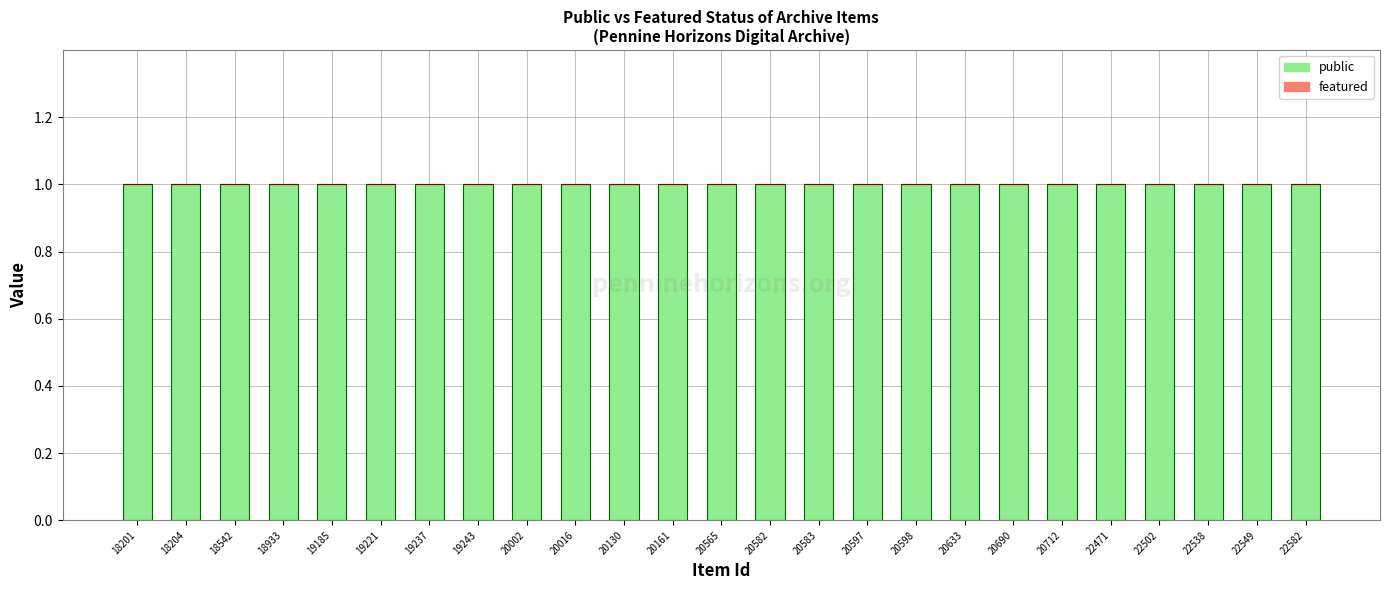

Which series changed the most between 19243 and 20597?

public